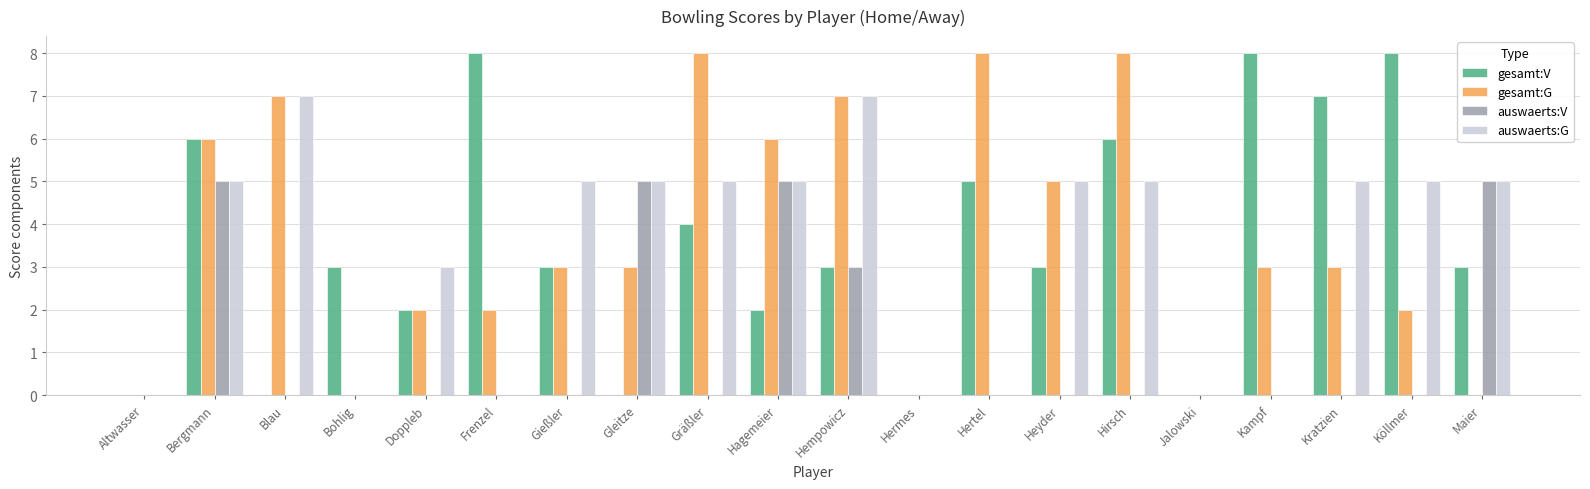

The value of auswaerts:V at Bohlig is 0. True or false?

True